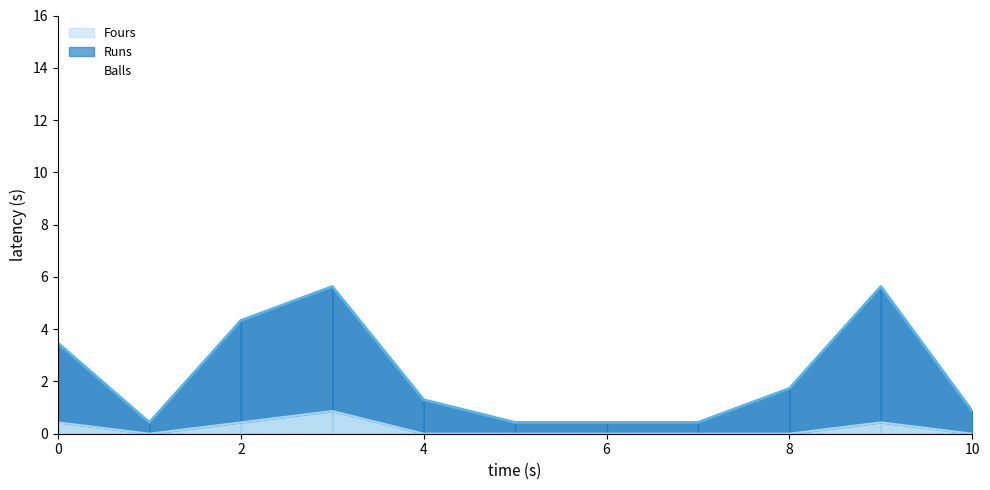

Is it true that Fours equals 0.0 at 10?

True